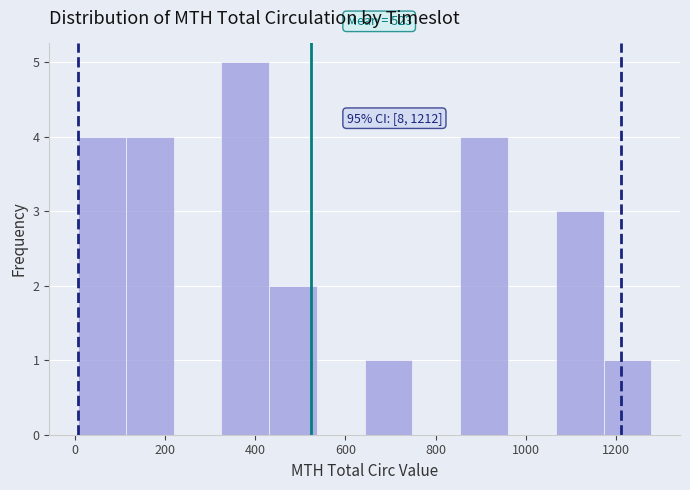

Over which range of the x-axis is the bar tallest?

320 to 440